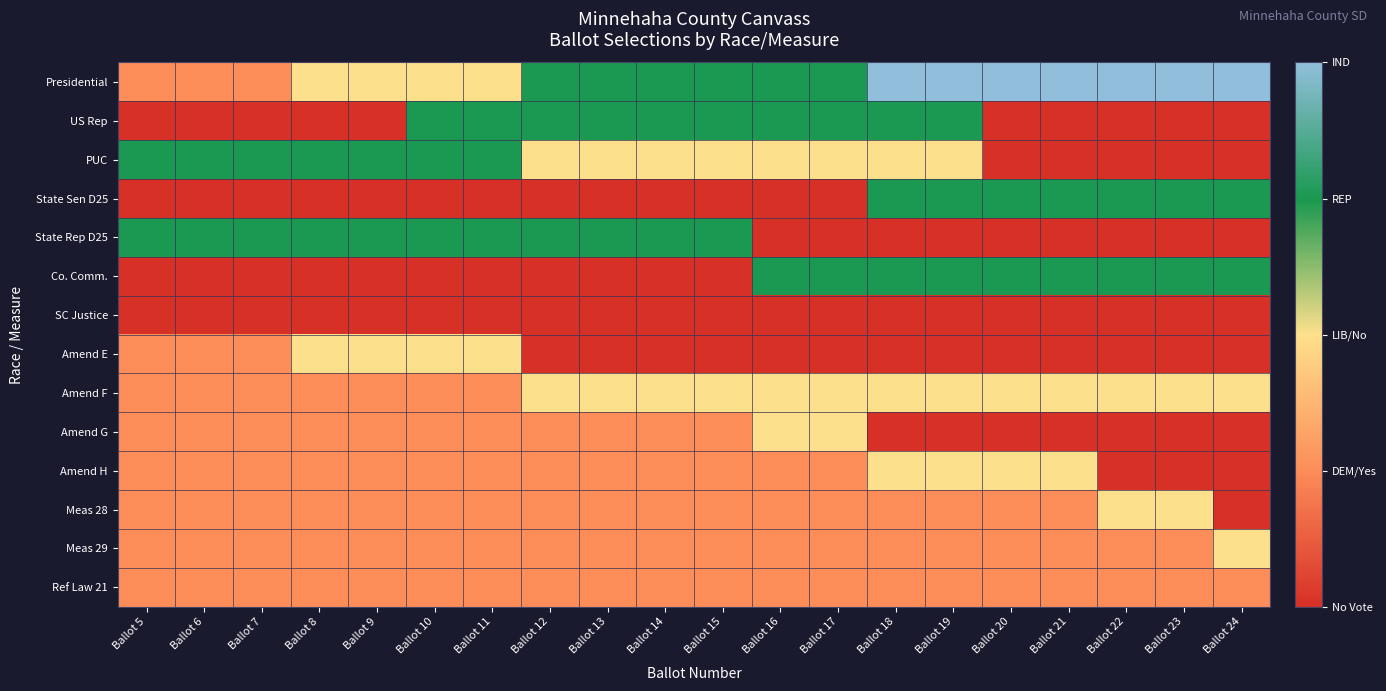

Which series has the largest range (max minus min)?

Presidential